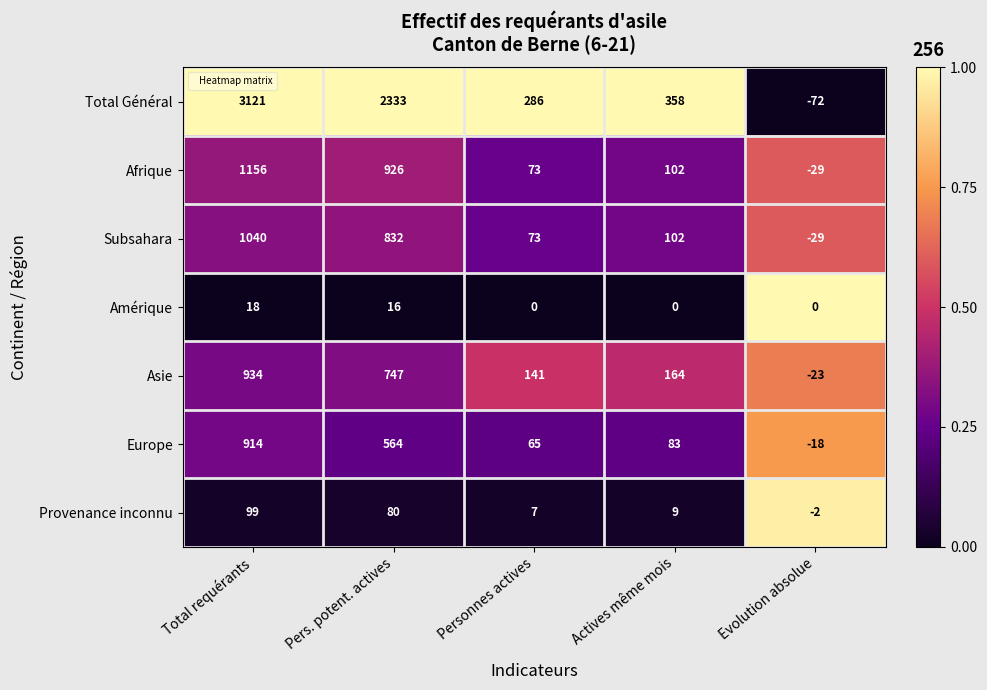

Rank the categories by Subsahara value from highest to lowest.

Total requérants, Pers. potent. actives, Actives même mois, Personnes actives, Evolution absolue